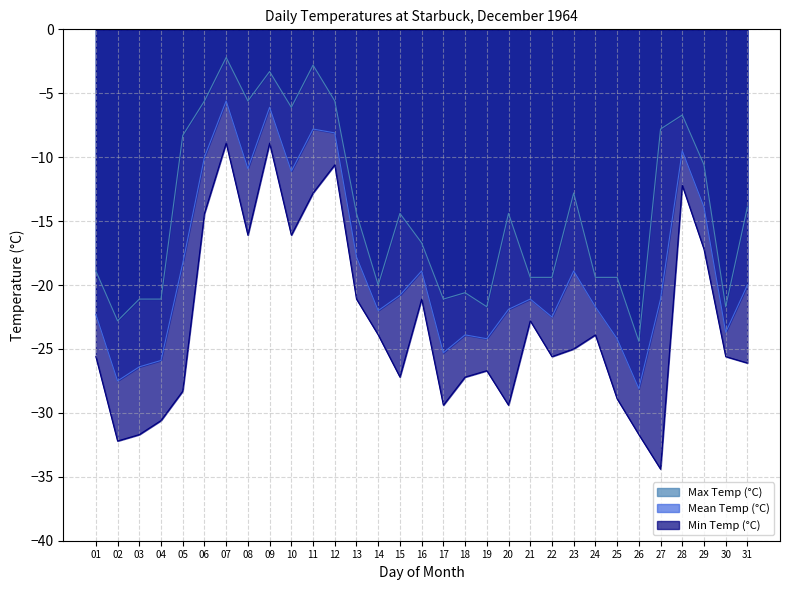

What is the value of the Max Temp (°C) point at the 31st from the left?

-13.9